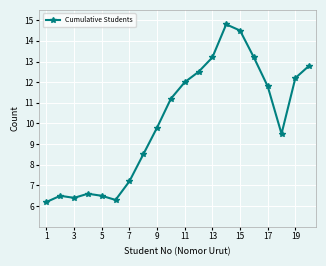

Reading left to right, extract all data points from this chart.

6.2	6.5	6.4	6.6	6.5	6.3	7.2	8.5	9.8	11.2	12.0	12.5	13.2	14.8	14.5	13.2	11.8	9.5	12.2	12.8